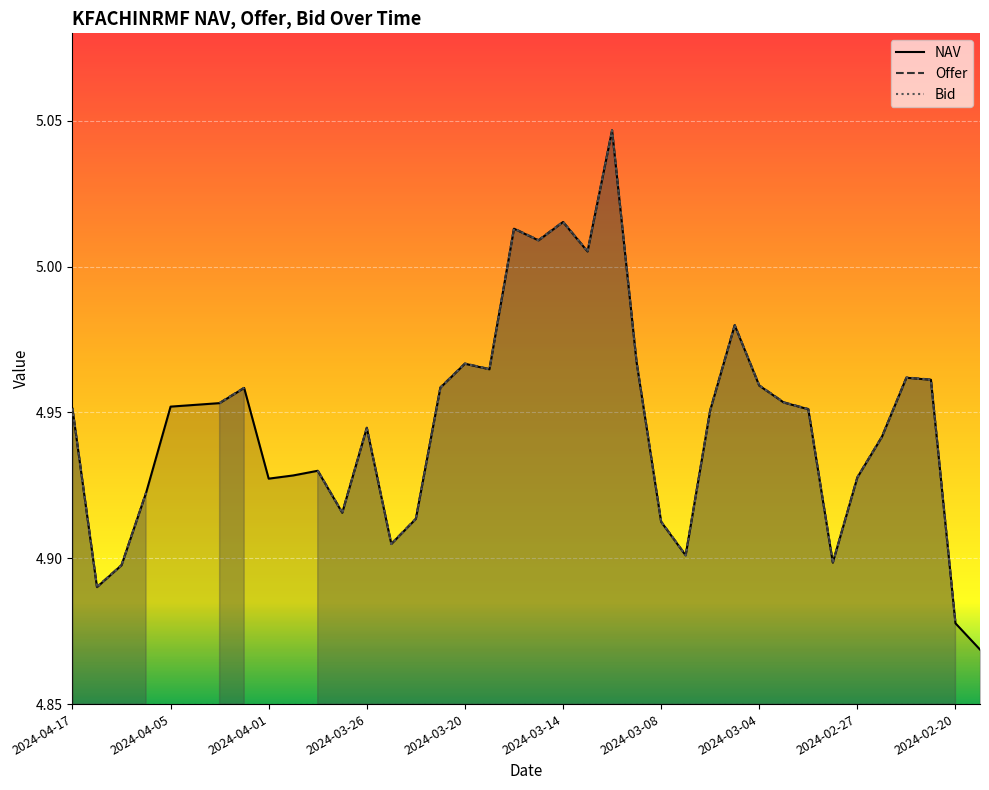

Which series has the largest total across all categories?

NAV